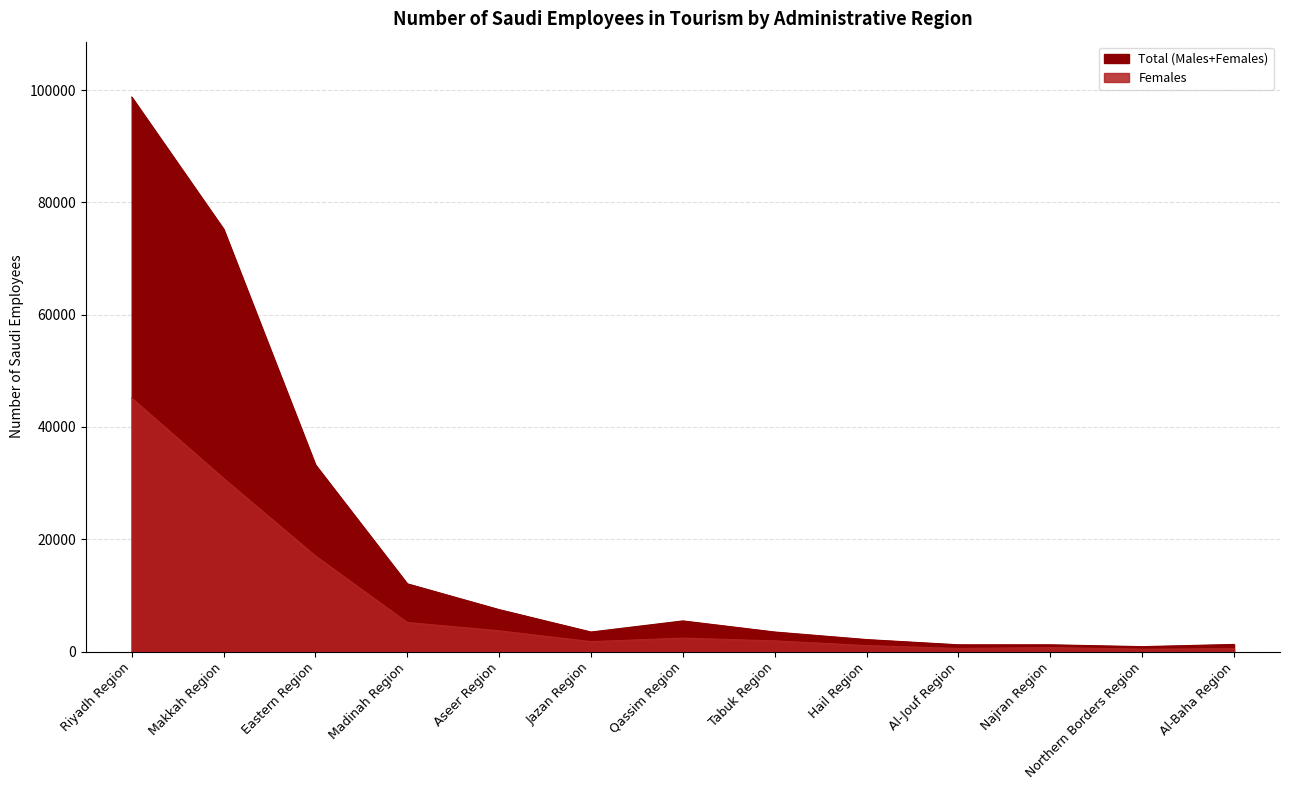

What is the difference between the second highest and minimum values in the Males series?

74370